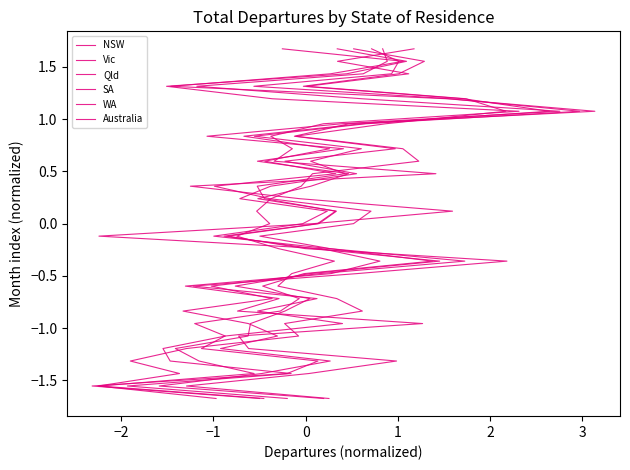

What are all the series names shown in the legend?

NSW, Vic, Qld, SA, WA, Australia